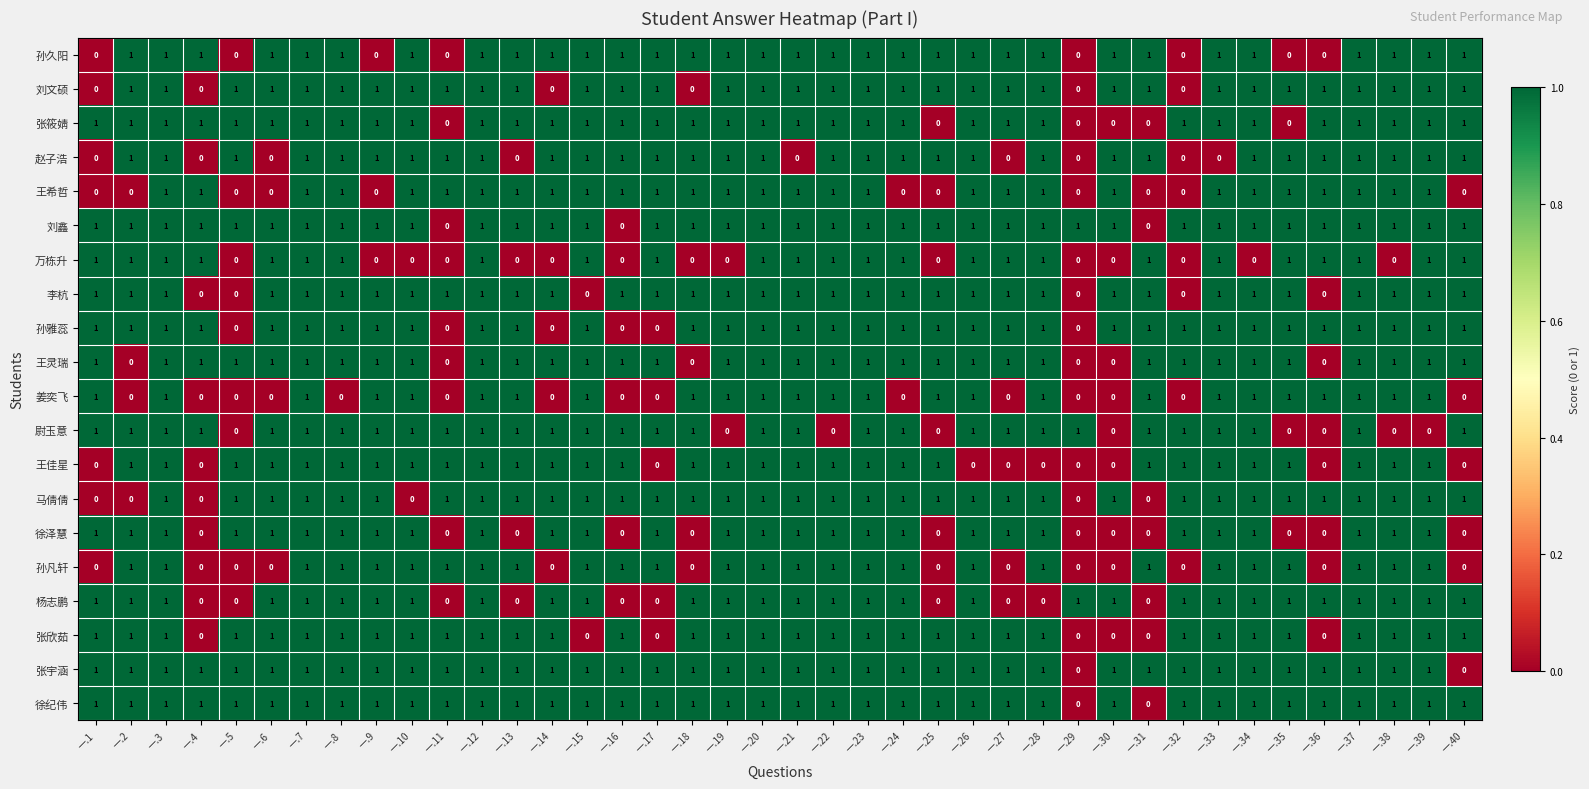

How many 杨志鹏 values are between 1 and 2?

30